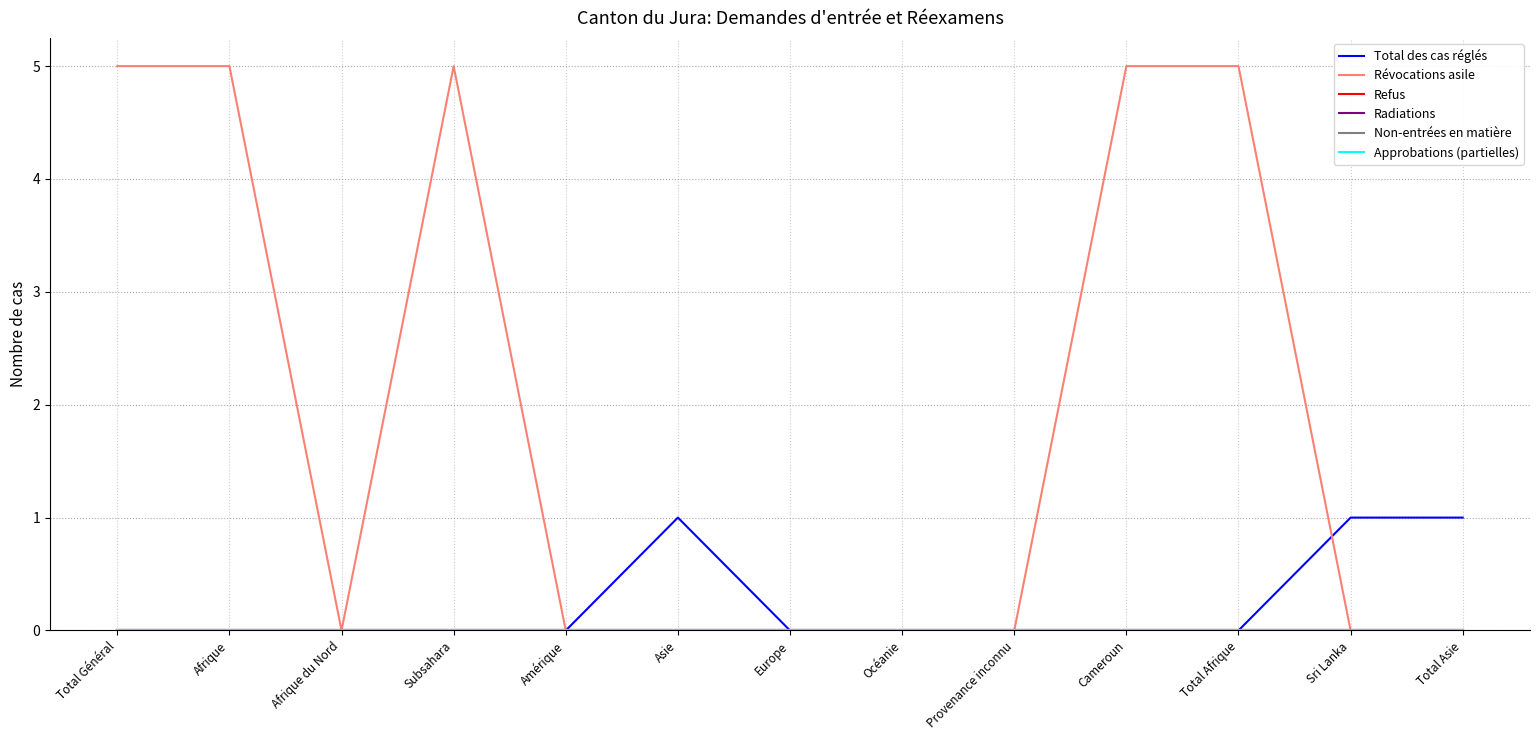

The Révocations asile series shows -2 at Sri Lanka. True or false?

False